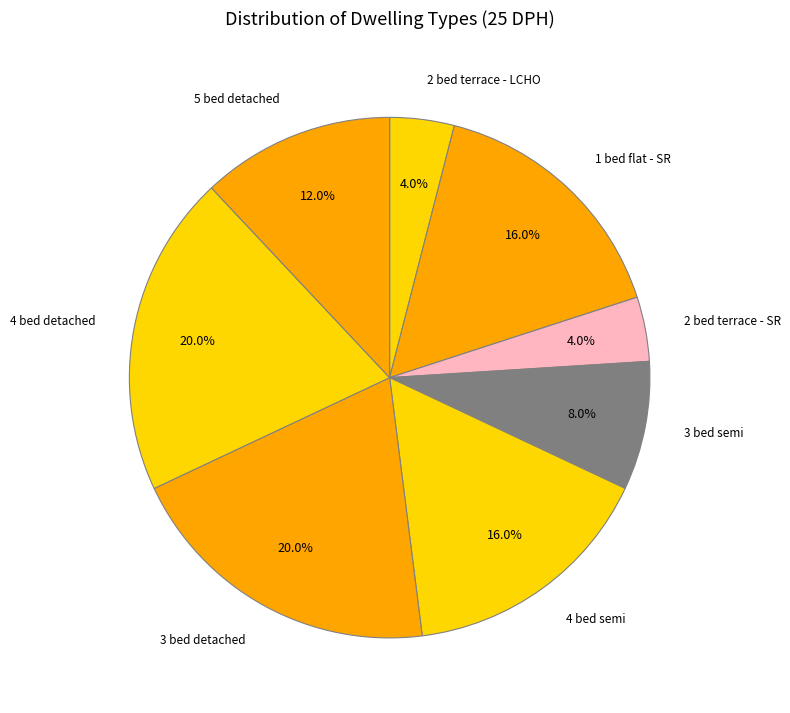

How many segments does this pie chart have?

8